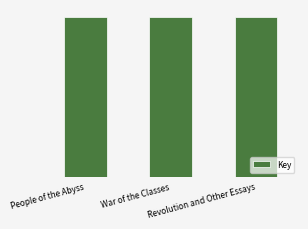

How many values exceed 2117921699?

1